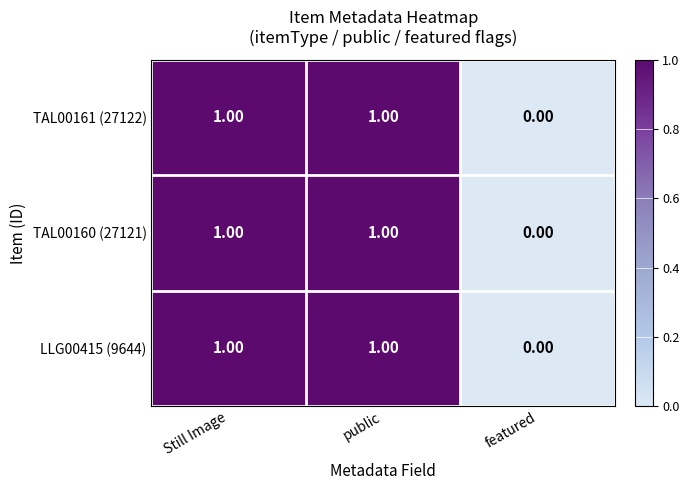

What is the total value across all series at public?

3